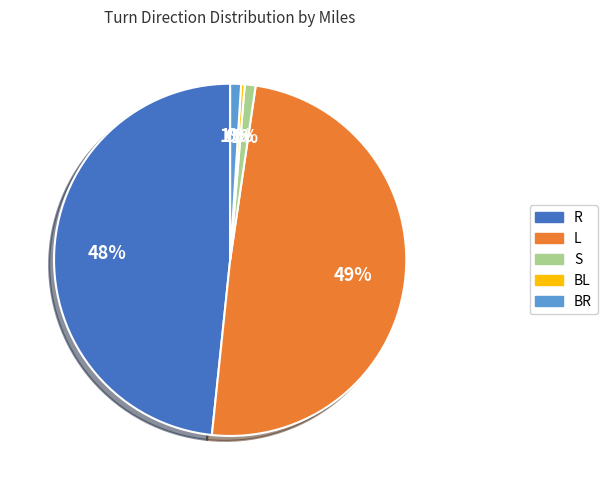

Count the number of slices in the pie.

5